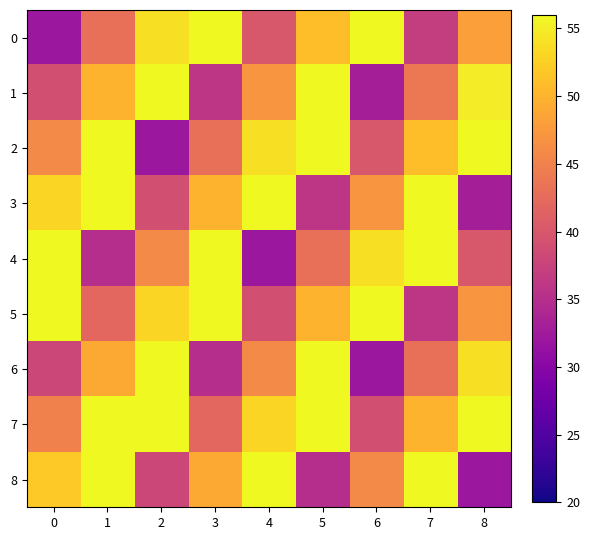

Between 5 and 1, which is larger?

5